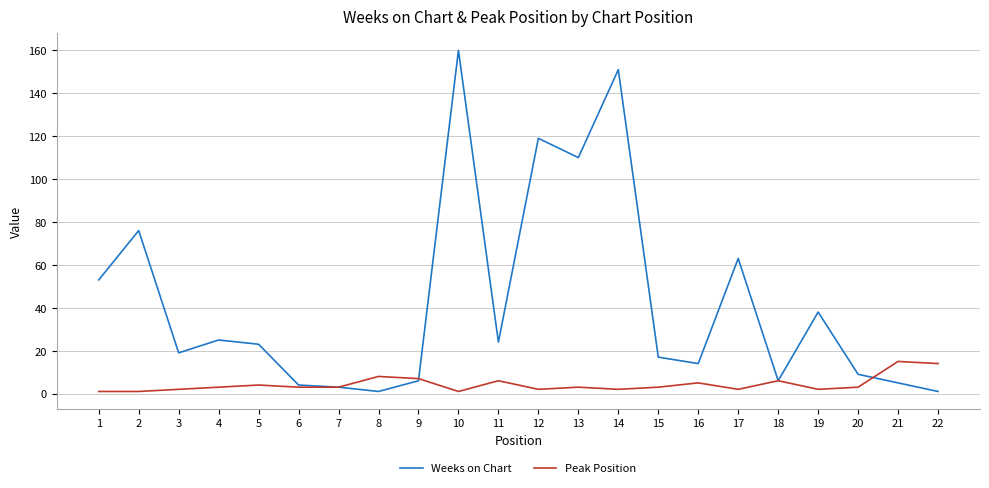

Where is the first local maximum for Weeks on Chart?

2